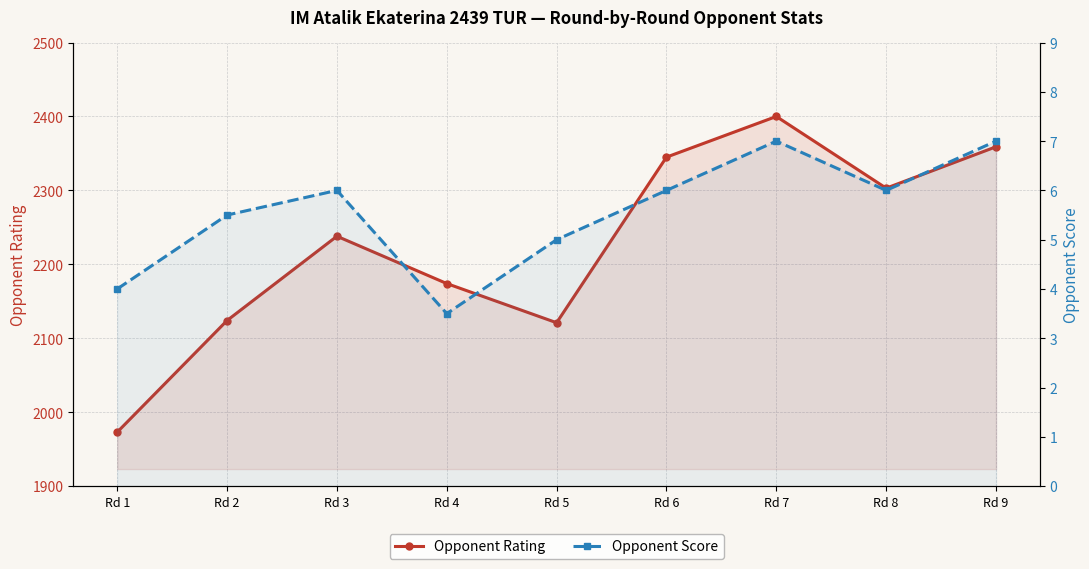

Where is the first local minimum for Opponent Rating?

Rd 5